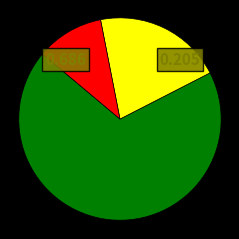

Is there any slice that represents more than half of the pie?

Yes